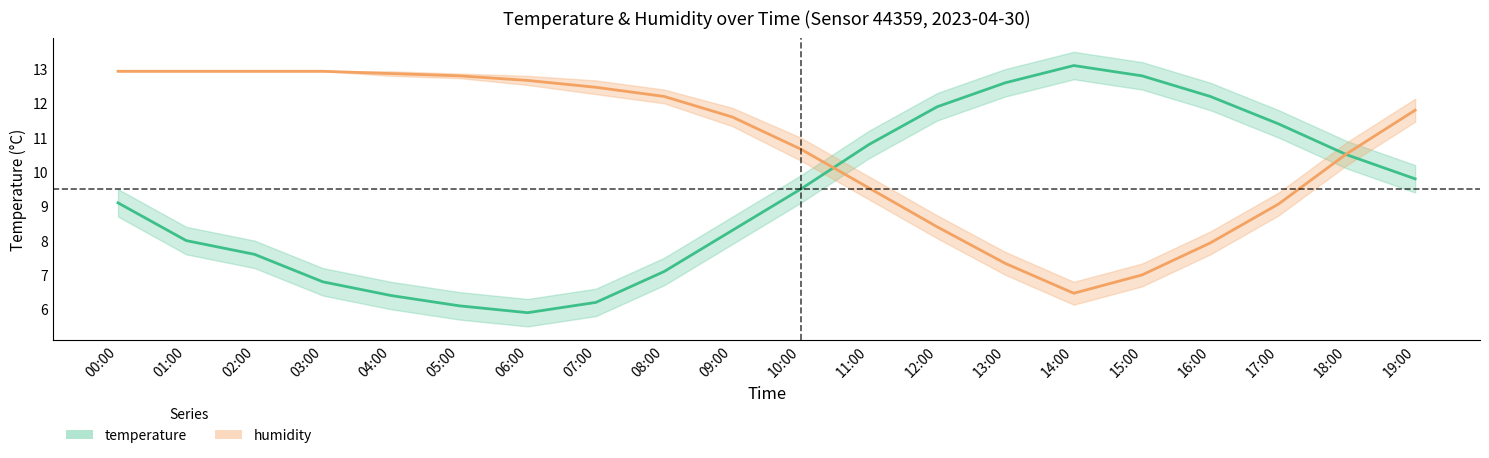

True or false: humidity has a value of 12.9 at 04:00.

True